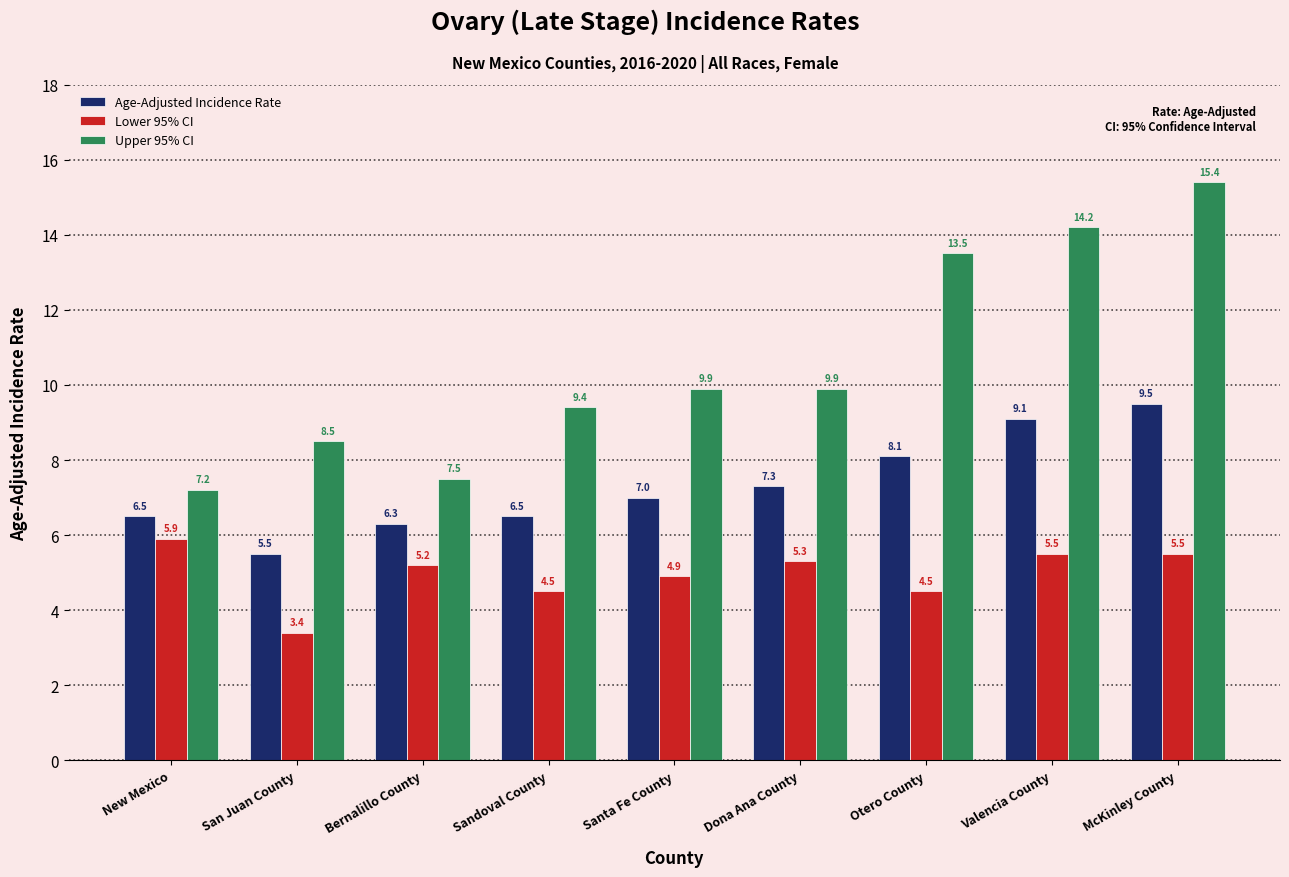

What are all the series names shown in the legend?

Age-Adjusted Incidence Rate, Lower 95% CI, Upper 95% CI